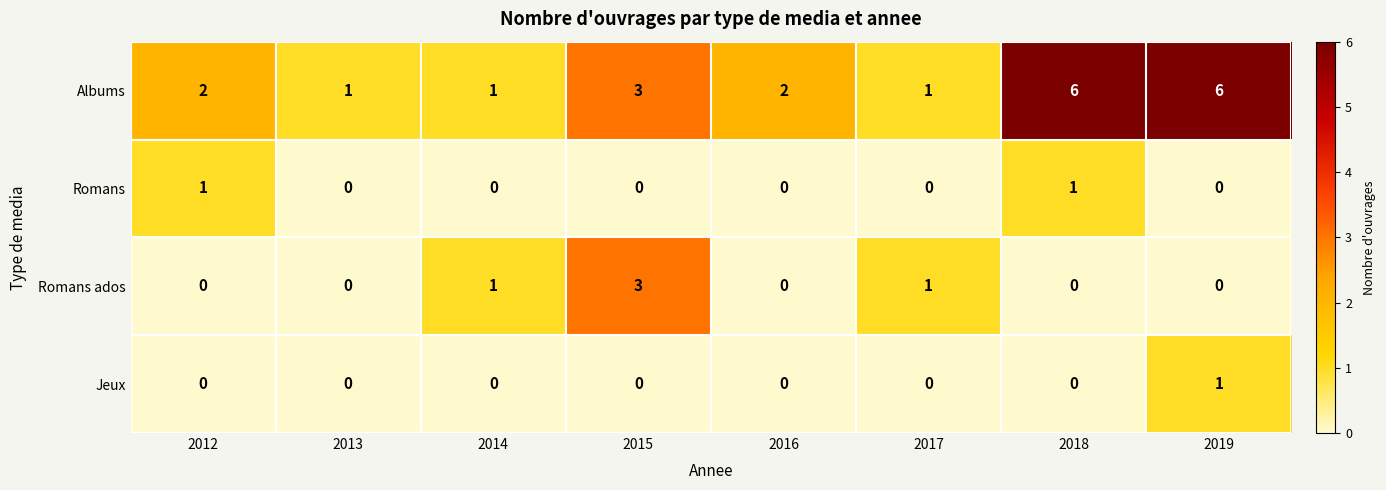

What is the greatest value displayed?

6